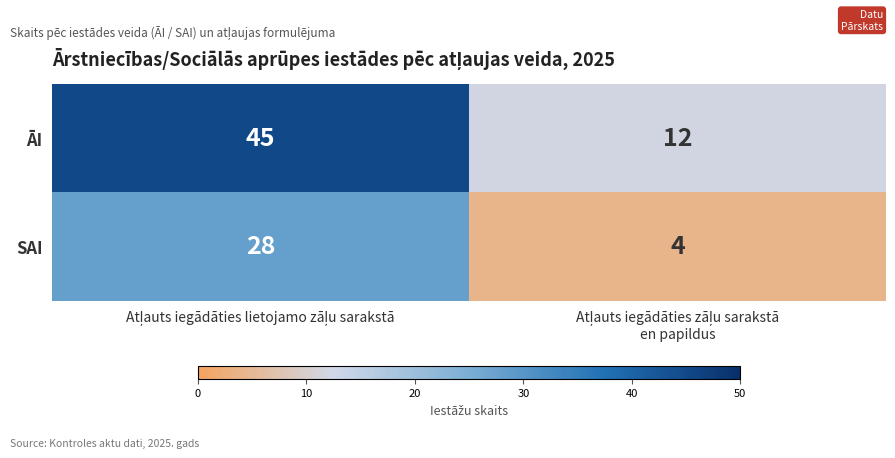

Rank the series by their average value, from highest to lowest.

ĀI, SAI